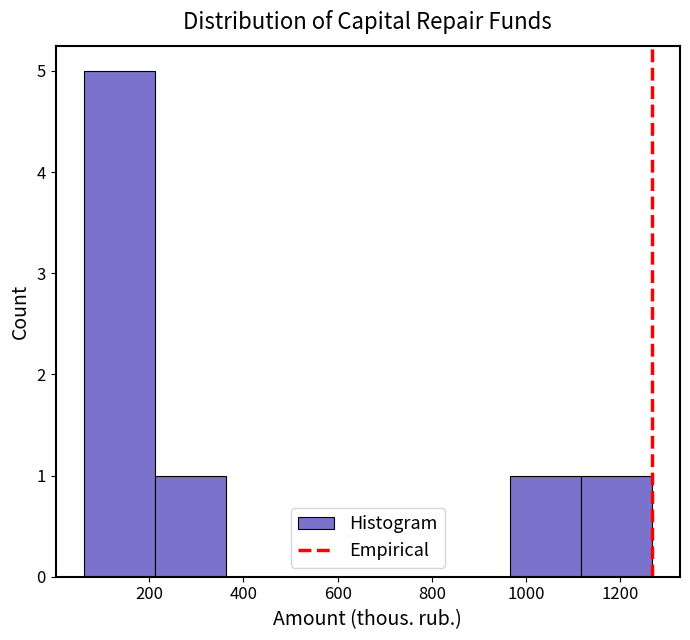

Over which range of the x-axis is the bar tallest?

60 to 220